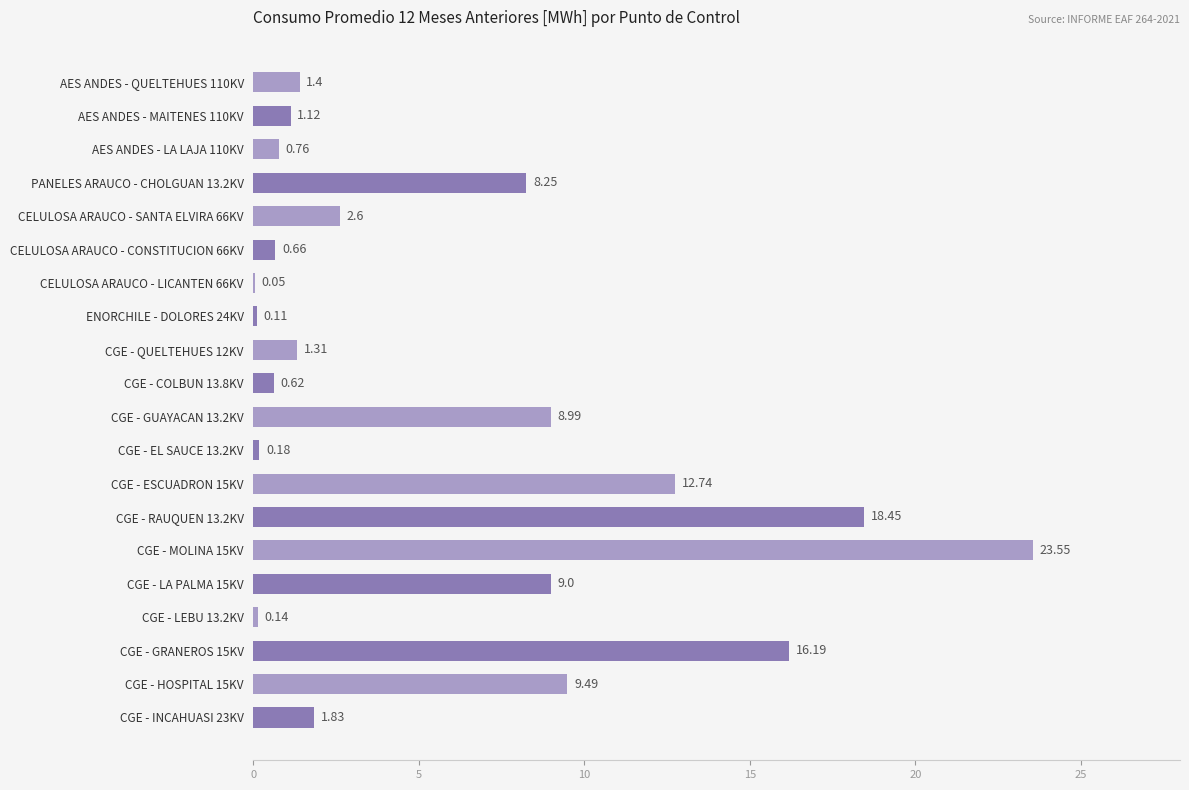

What is the change in value from AES ANDES - QUELTEHUES 110KV to CGE - EL SAUCE 13.2KV?

-1.2